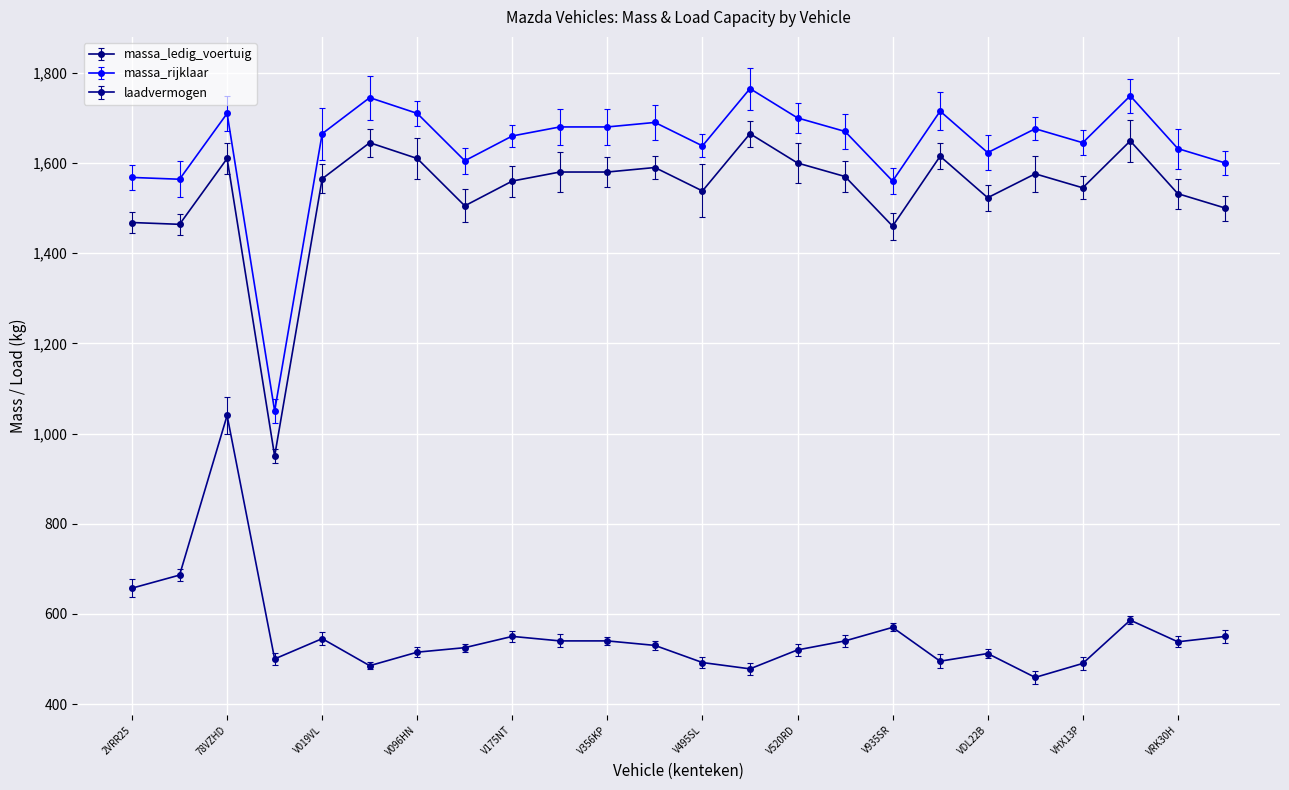

What are all the series names shown in the legend?

massa_ledig_voertuig, massa_rijklaar, laadvermogen